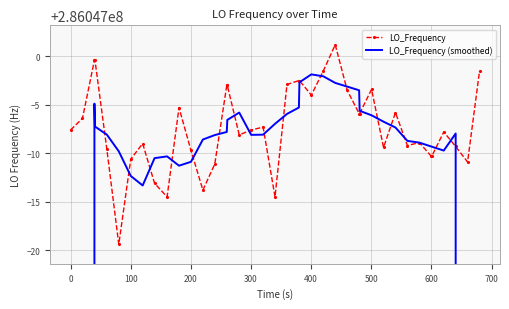

Which series has the widest spread of values?

LO_Frequency (smoothed)